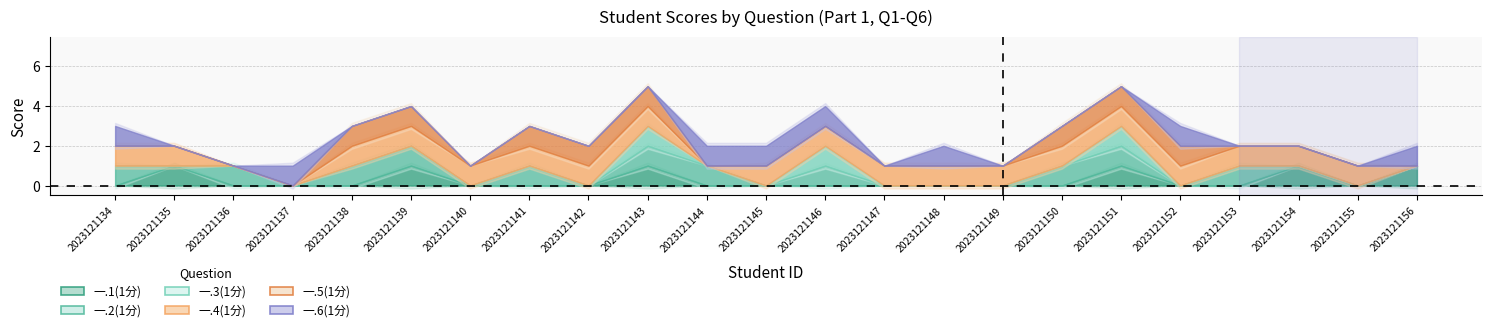

What is the difference between the highest and lowest values at 2023121147?

1